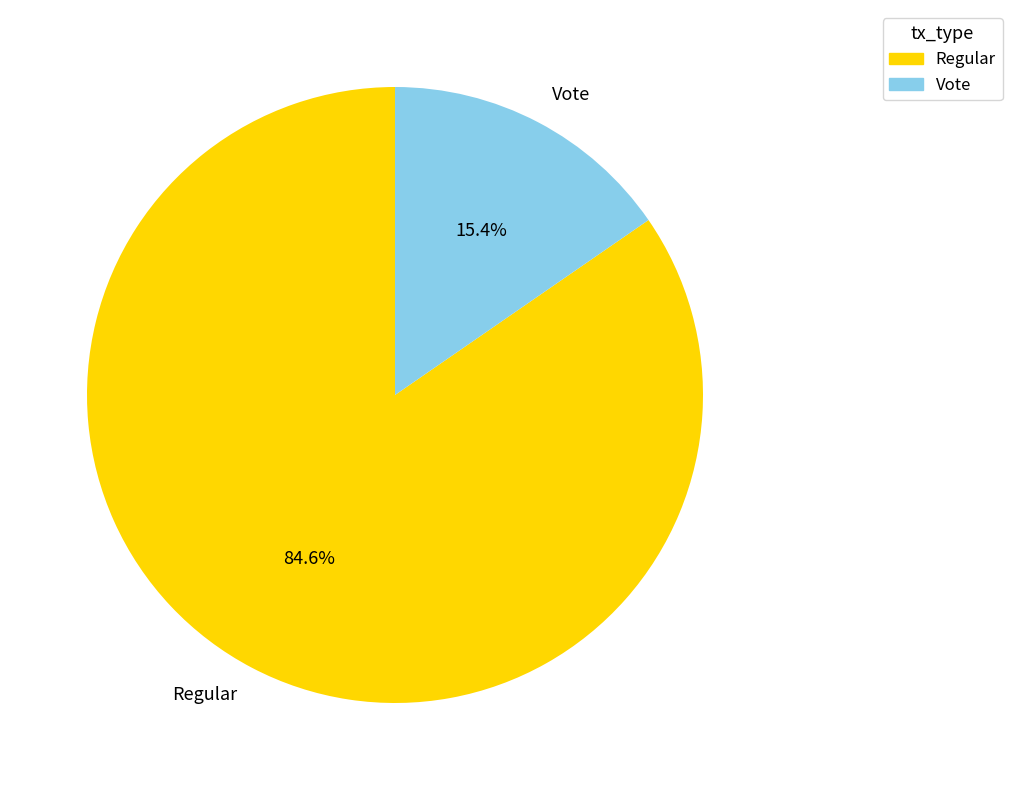

Which has a higher value, Vote or Regular?

Regular